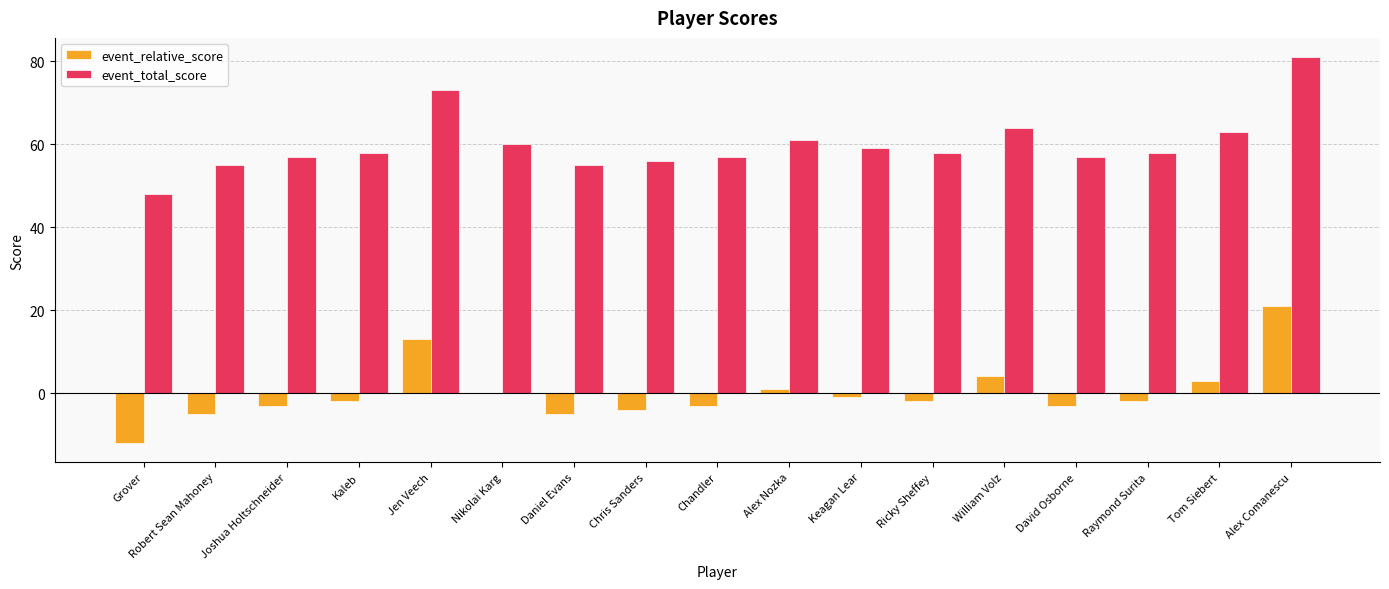

What are all the series names shown in the legend?

event_relative_score, event_total_score